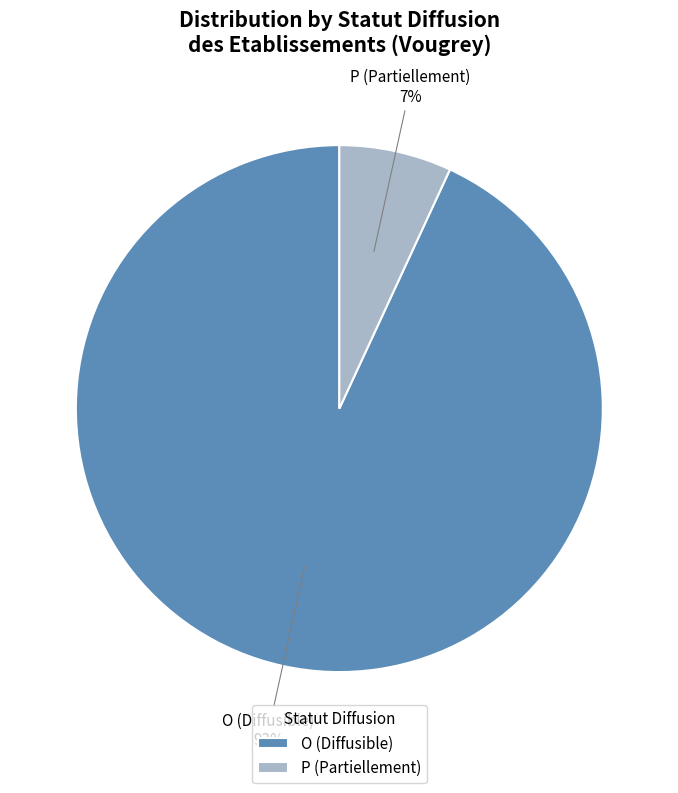

Which category has the biggest portion of the pie?

O (Diffusible)